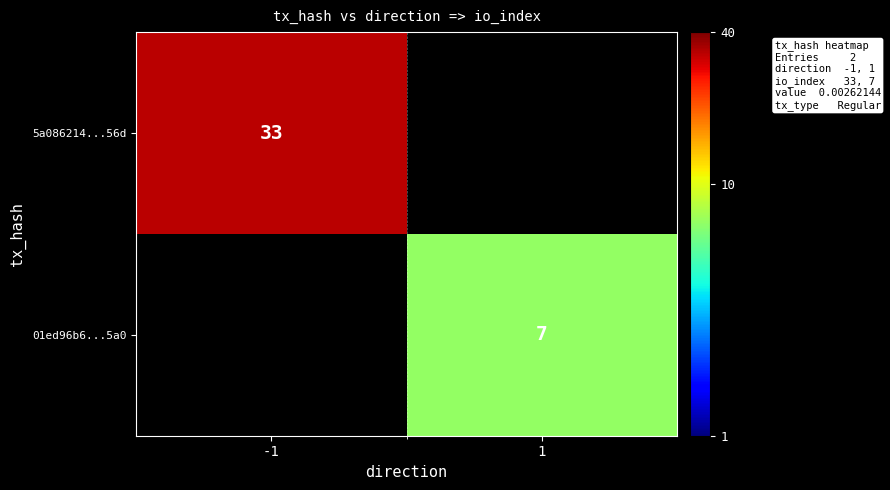

The 5a086214...56d series shows 51 at -1. True or false?

False